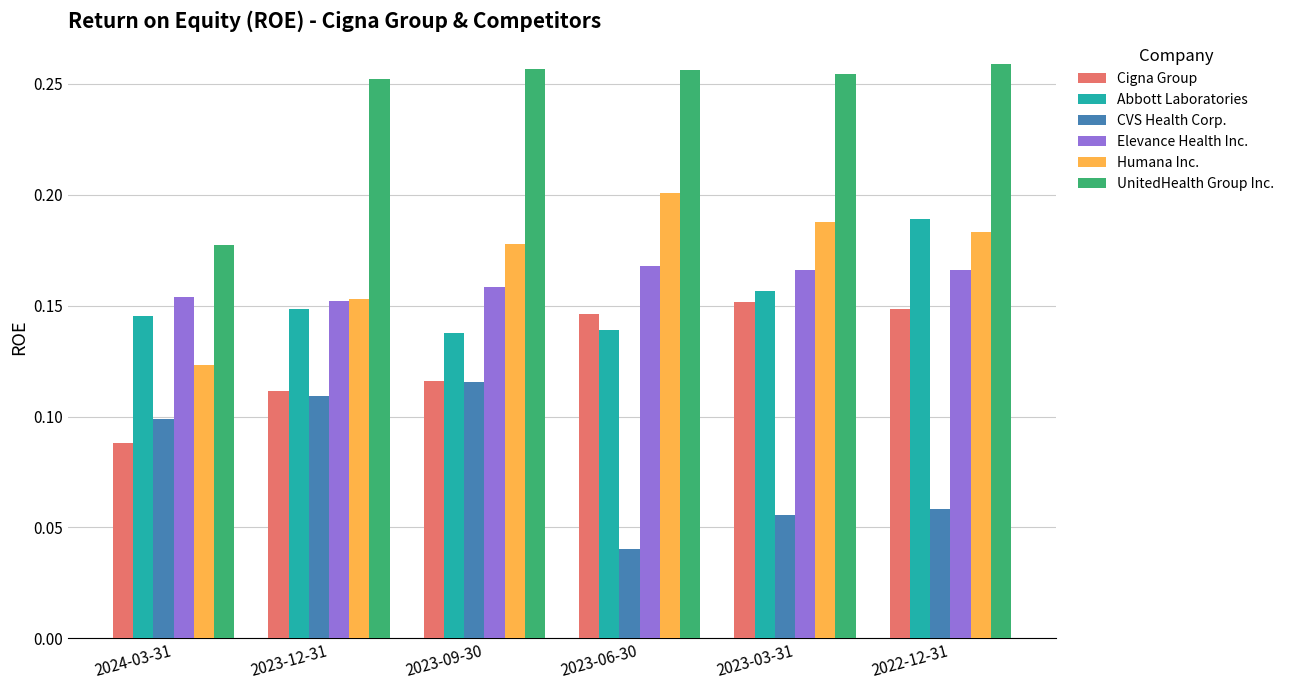

At which category does the chart reach its minimum across all series?

2023-06-30